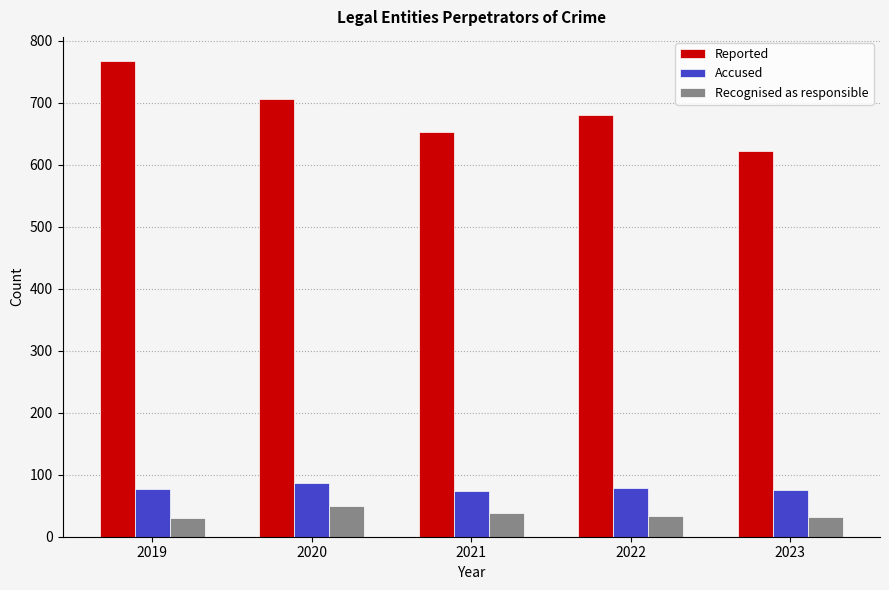

What is the average value of the Recognised as responsible series?

37